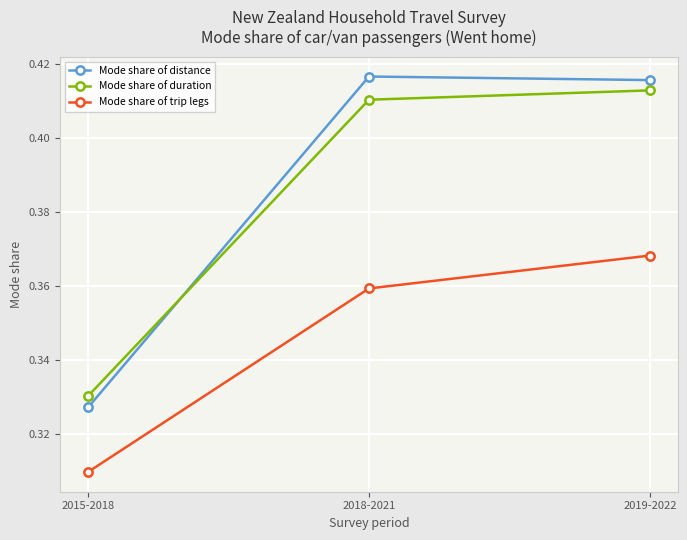

The value of Mode share of duration at 2015-2018 is 0.6. True or false?

False